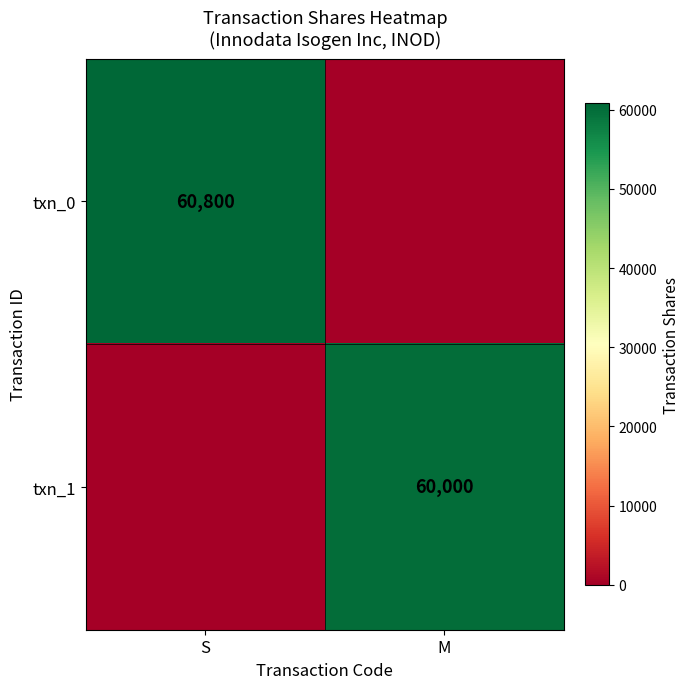

Is the value of txn_1 at M greater than the value of txn_0 at S?

No